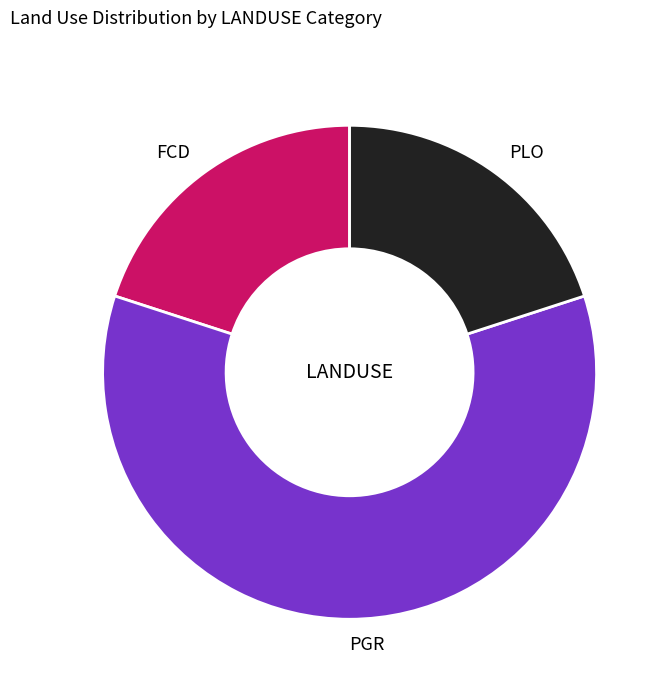

Which has a higher value, PGR or FCD?

PGR